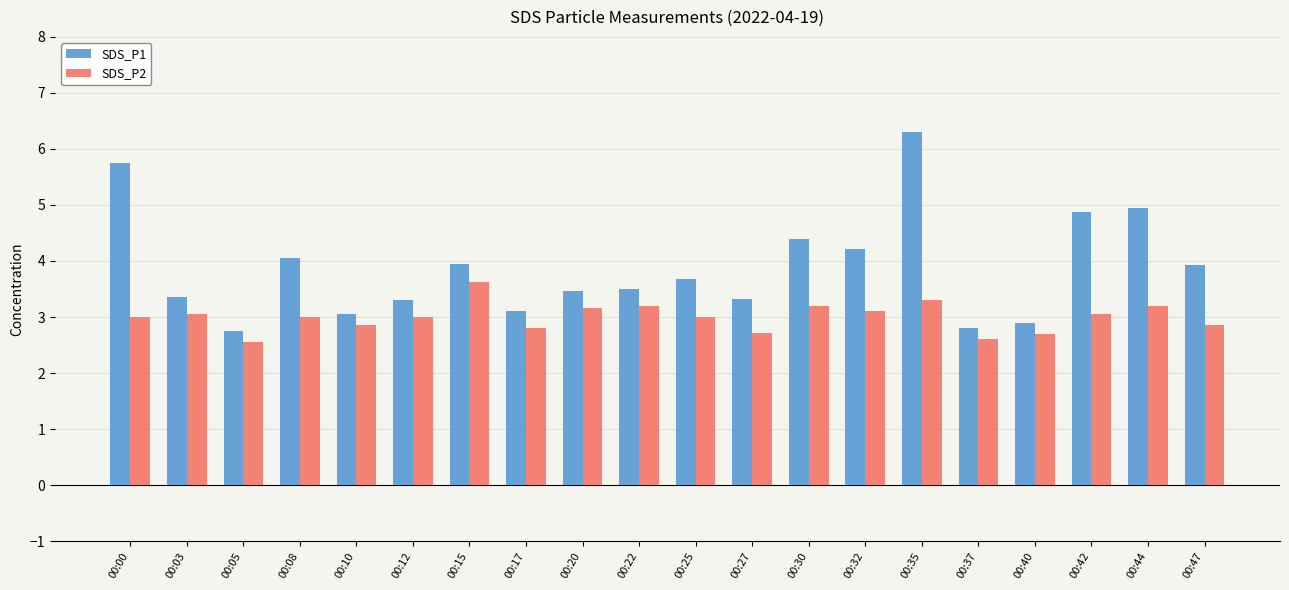

What is the average value of the SDS_P1 series?

3.9